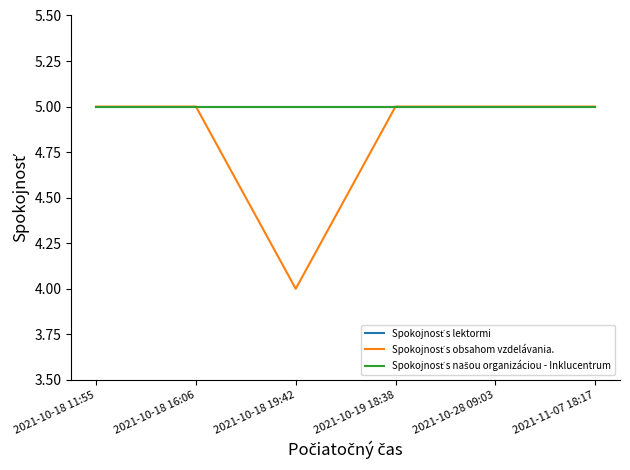

True or false: Spokojnosť s obsahom vzdelávania. and Spokojnosť s našou organizáciou - Inklucentrum cross at least once.

False